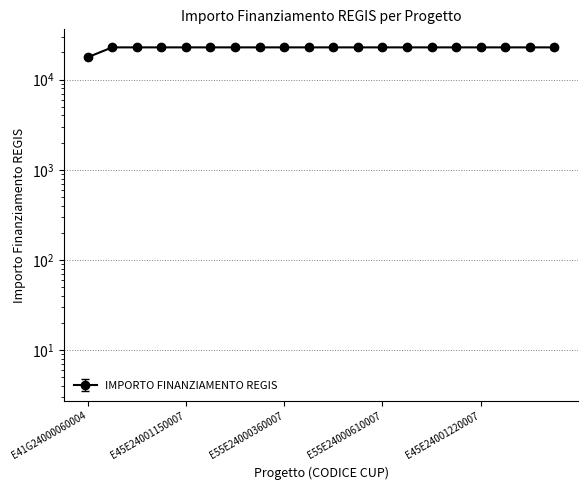

What is the smallest value displayed?

17674.8